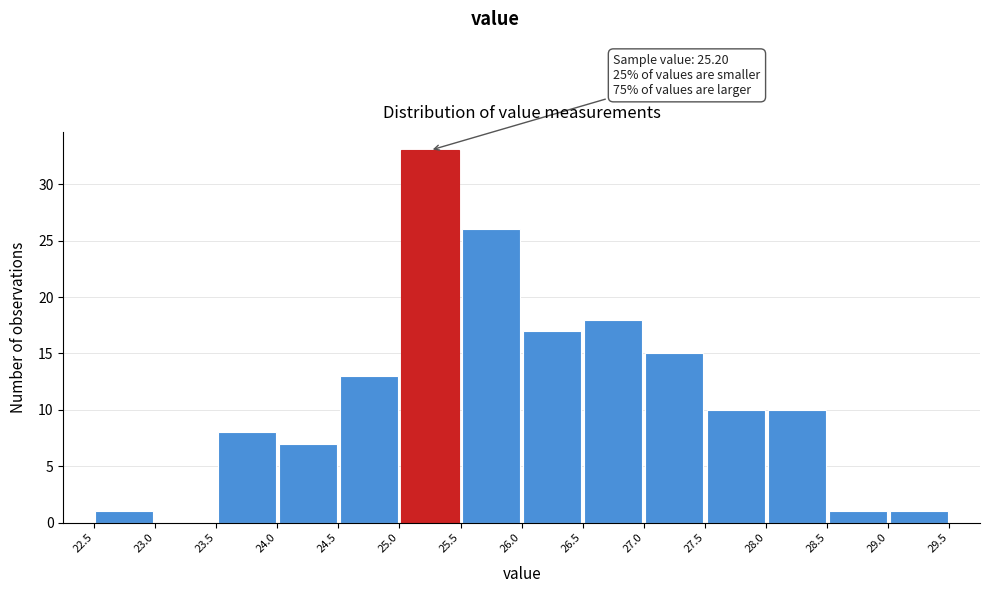

Which range on the x-axis has the tallest bar?

25.0 to 25.5